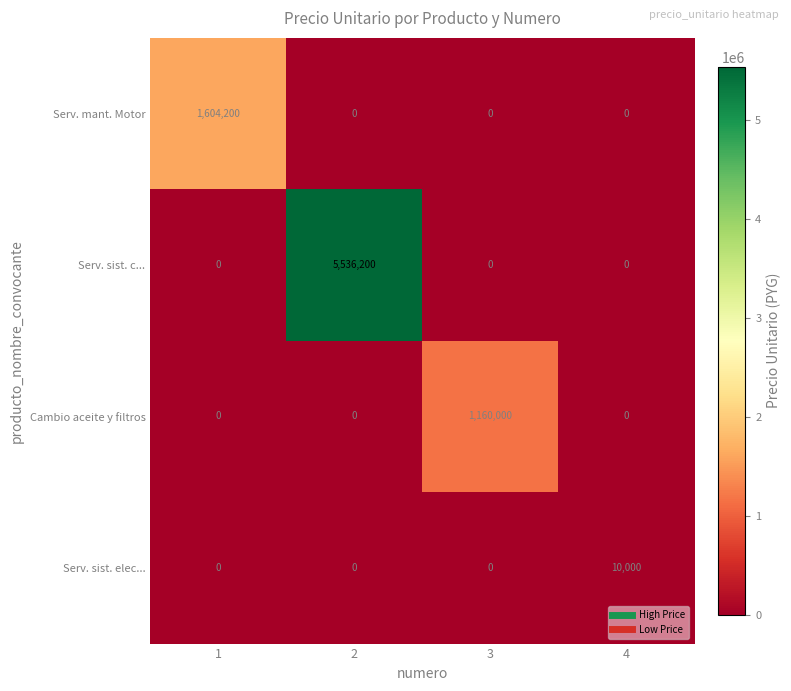

What is the maximum value for Serv. mant. Motor?

1604200